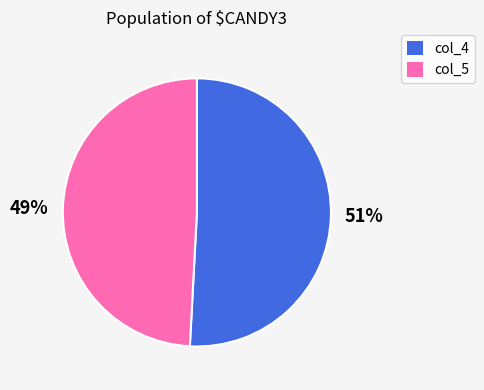

Which has a higher value, col_5 or col_4?

col_4